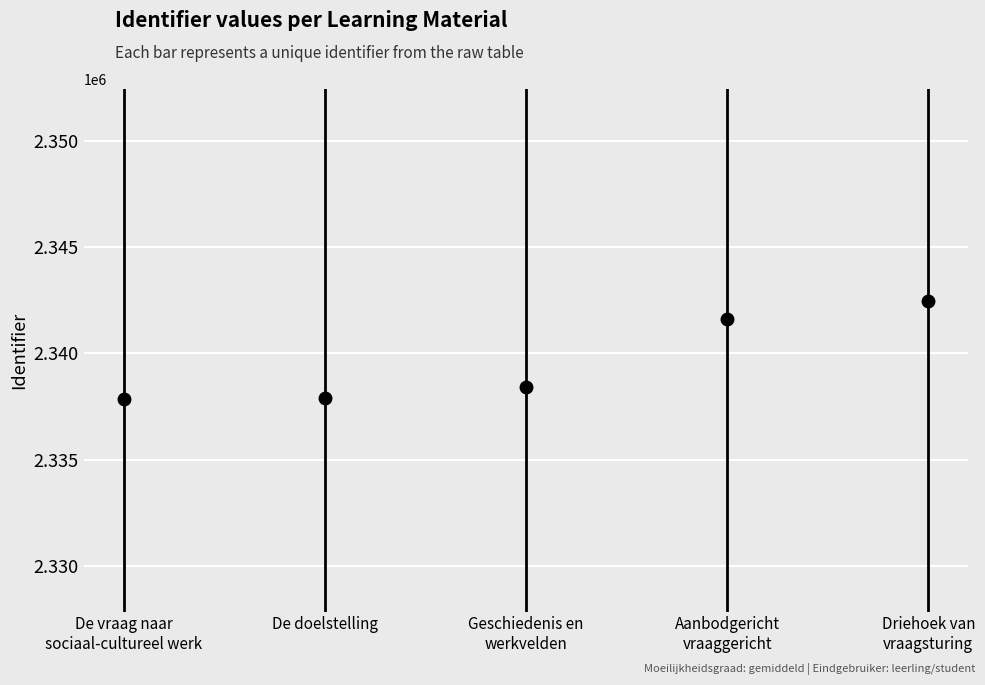

What is the greatest value displayed?

2342462